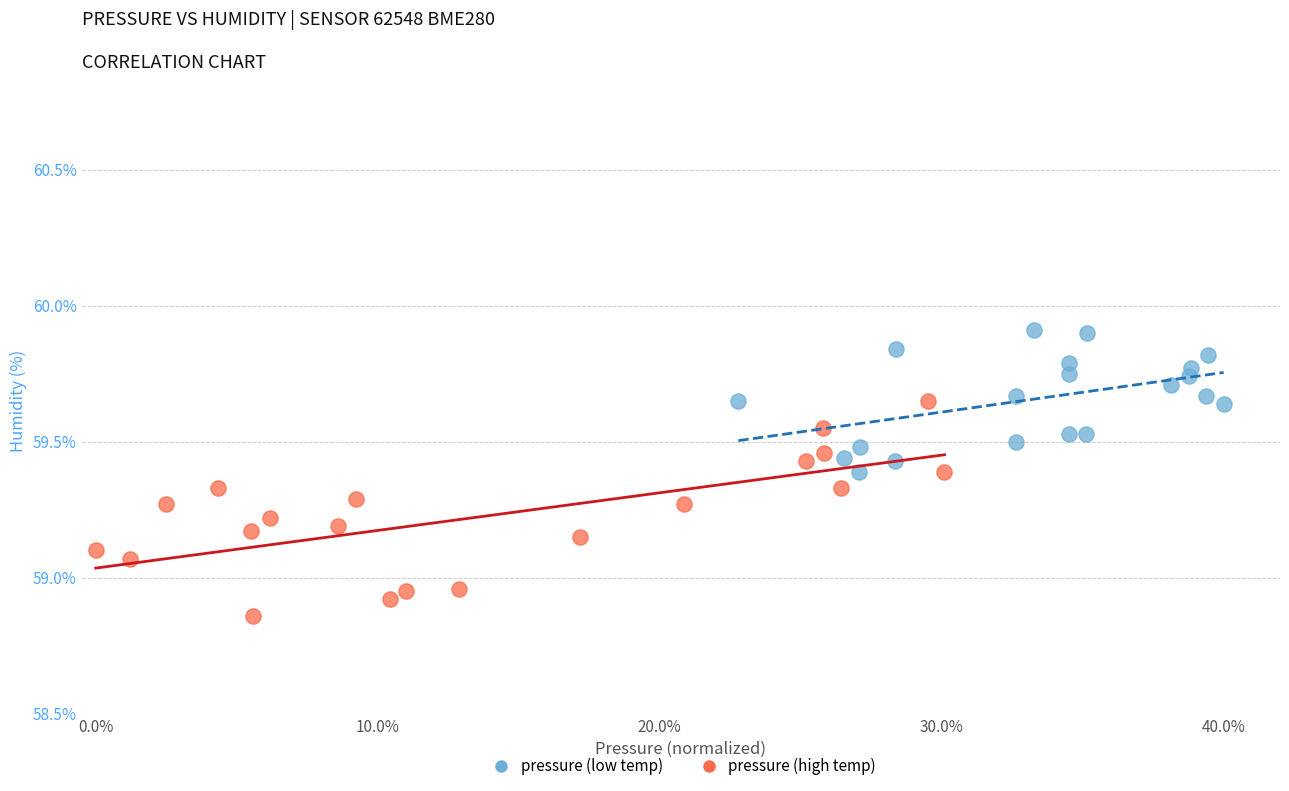

Which series reaches the maximum Y coordinate?

pressure (low temp)